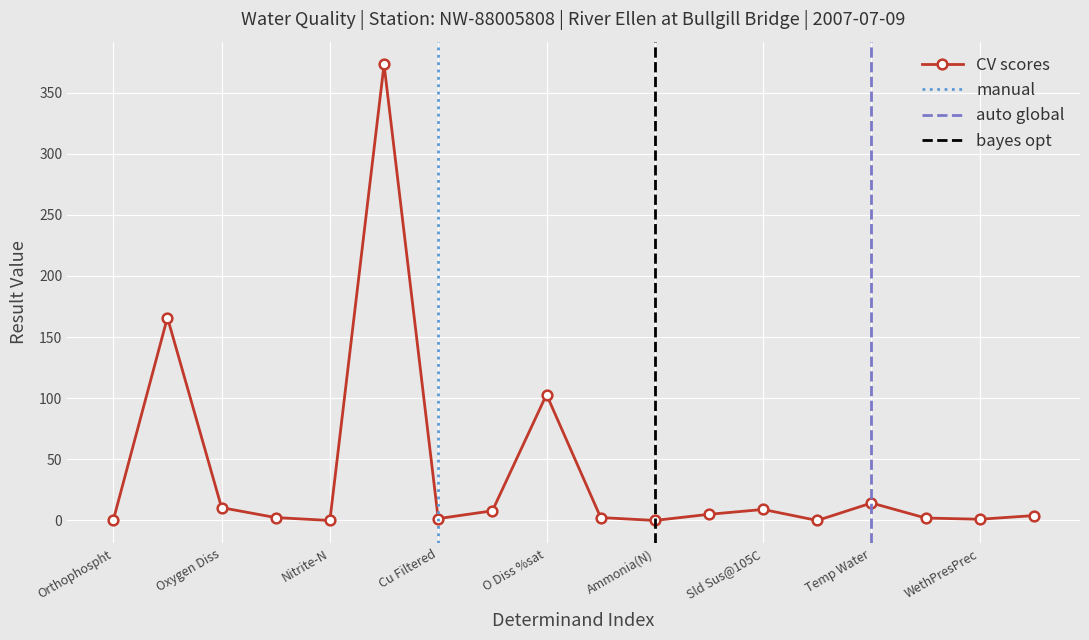

Reading left to right, what are all the values shown in this chart?

Orthophospht=0.2	Alky pH 4.5=166.0	Oxygen Diss=10.5	N Oxidised=2.4	Nitrite-N=0.0	Cond @ 20C=373.0	Cu Filtered=1.5	pH=7.9	O Diss %sat=103.0	Nitrate-N=2.4	Ammonia(N)=0.0	Zinc - as Zn=5.0	Sld Sus@105C=9.0	NH3 un-ion=0.0	Temp Water=14.3	BOD ATU=2.0	WethPresPrec=1.0	WethPresTemp=4.0